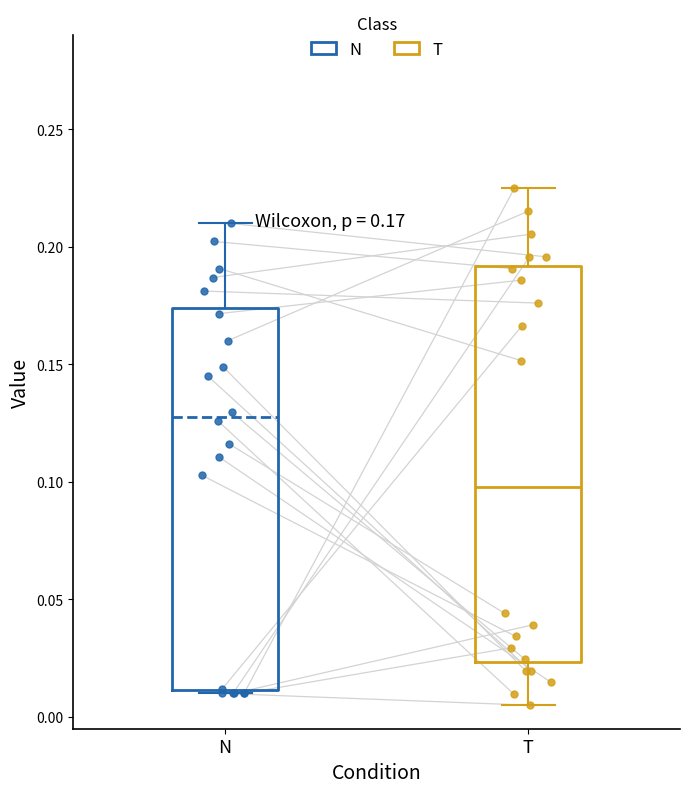

Which box has the highest median line?

N